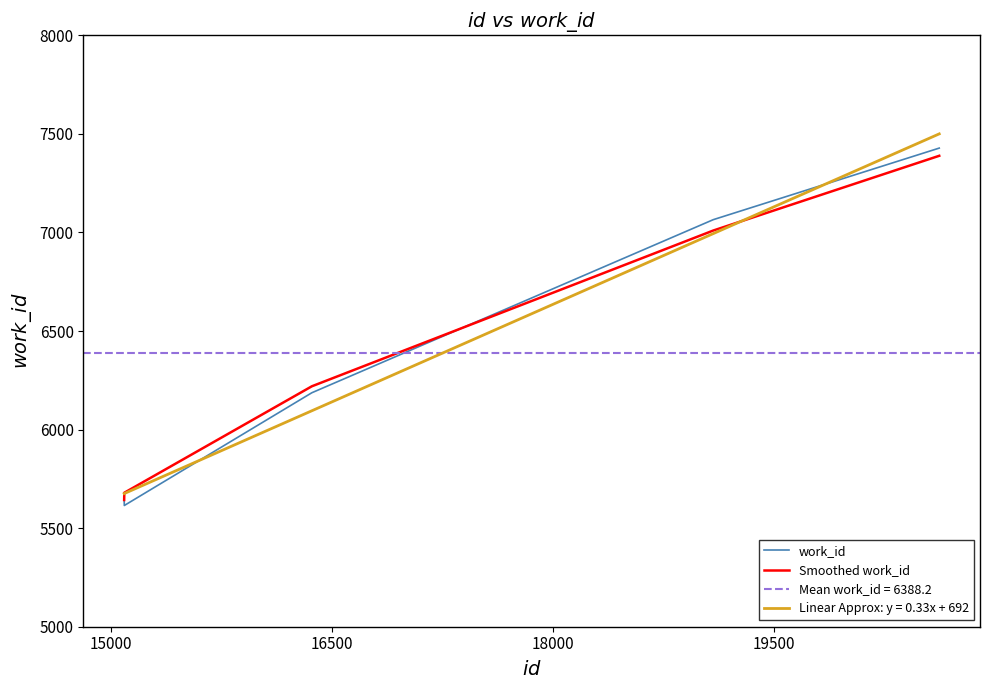

How many times do Smoothed work_id and work_id cross each other?

2